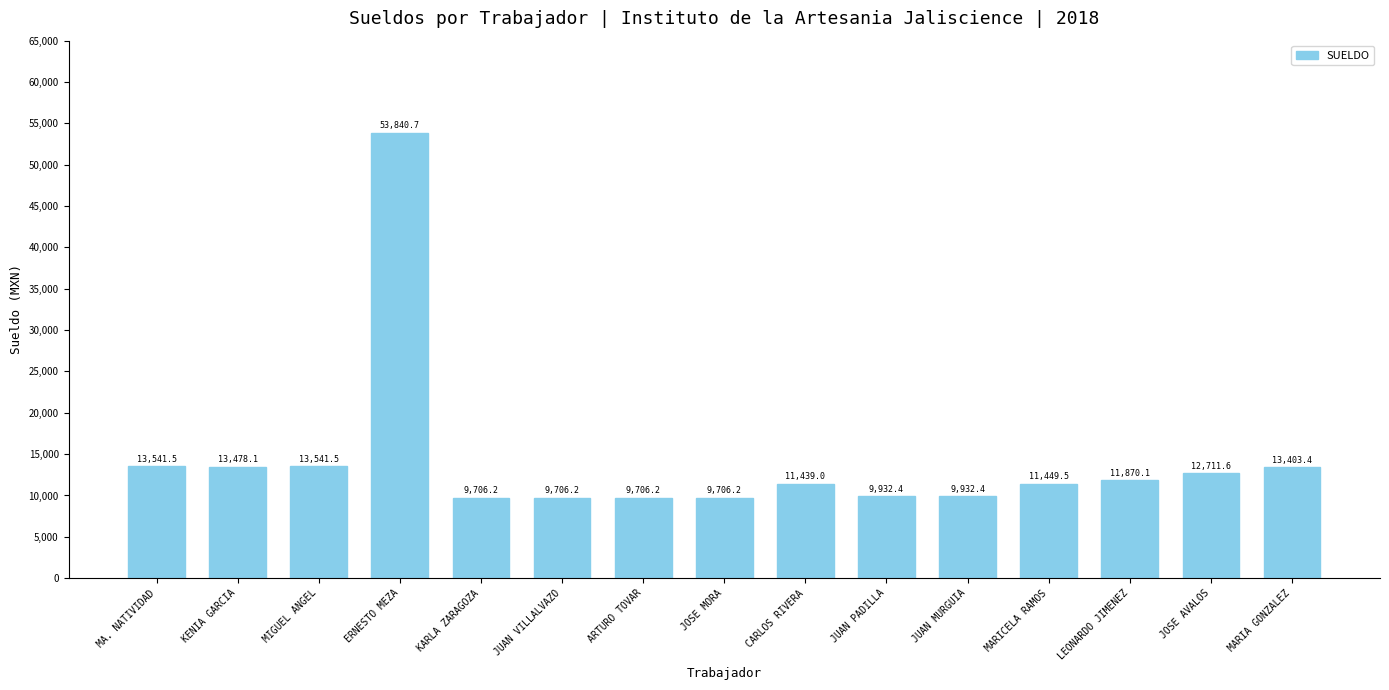

What is the ratio of the value at KENIA GARCIA to the value at KARLA ZARAGOZA?

1.4